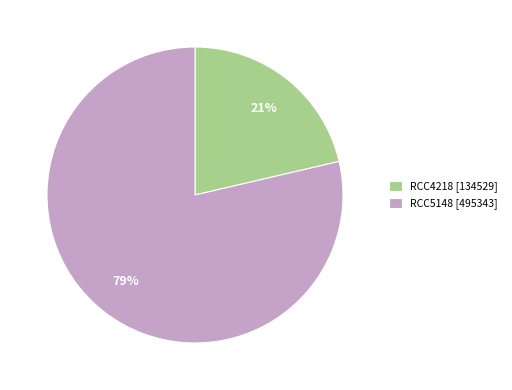

Is the sum of RCC5148 [495343] and RCC4218 [134529] greater than half?

Yes